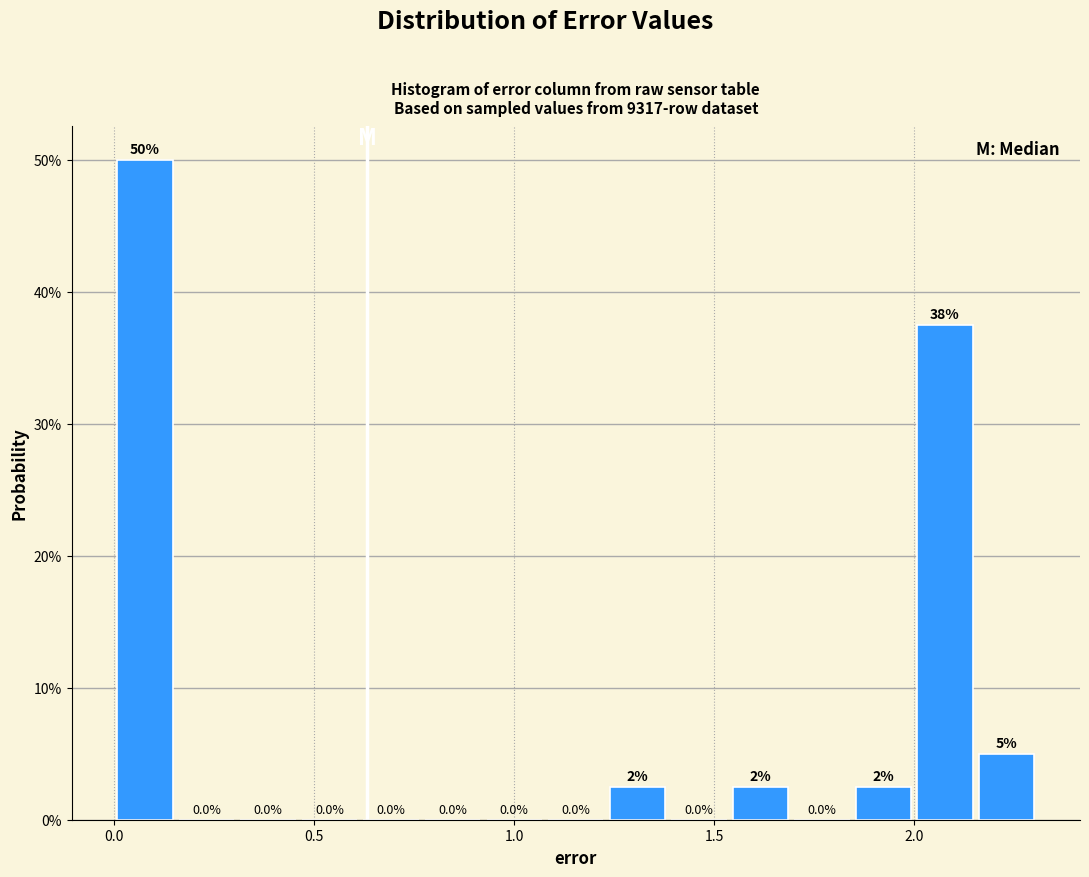

Around what value on the x-axis is the tallest bar? Give the approximate position of its centre, as read against the axis.

0.10